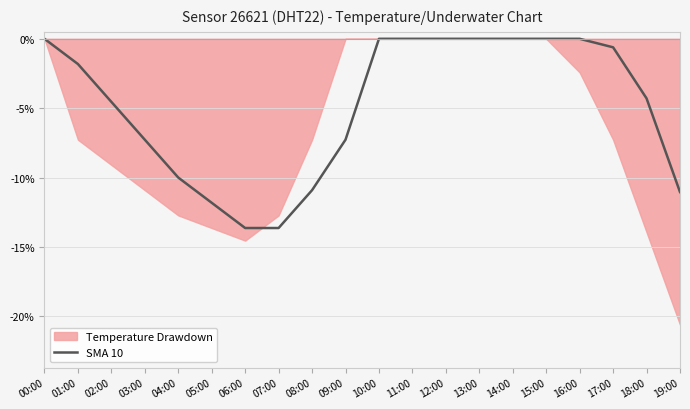

Which has a higher value, 03:00 or 06:00?

03:00